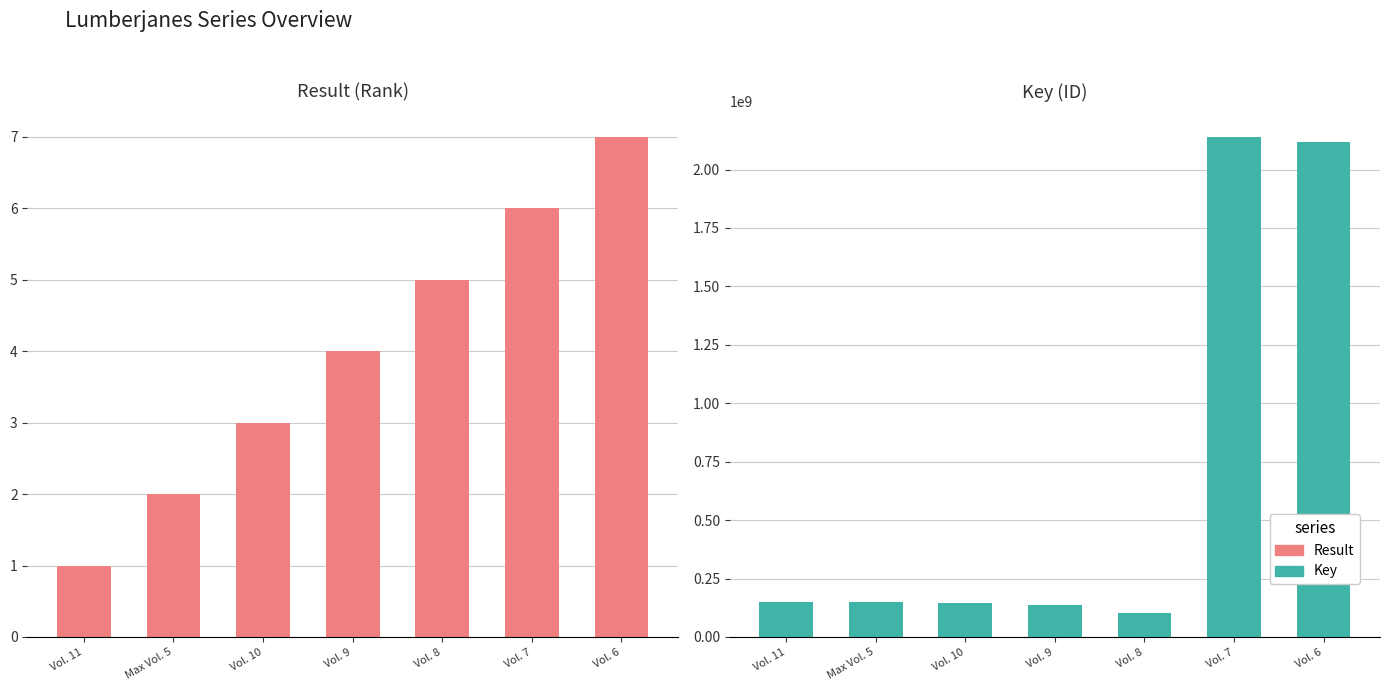

How many bars are there in total?

14